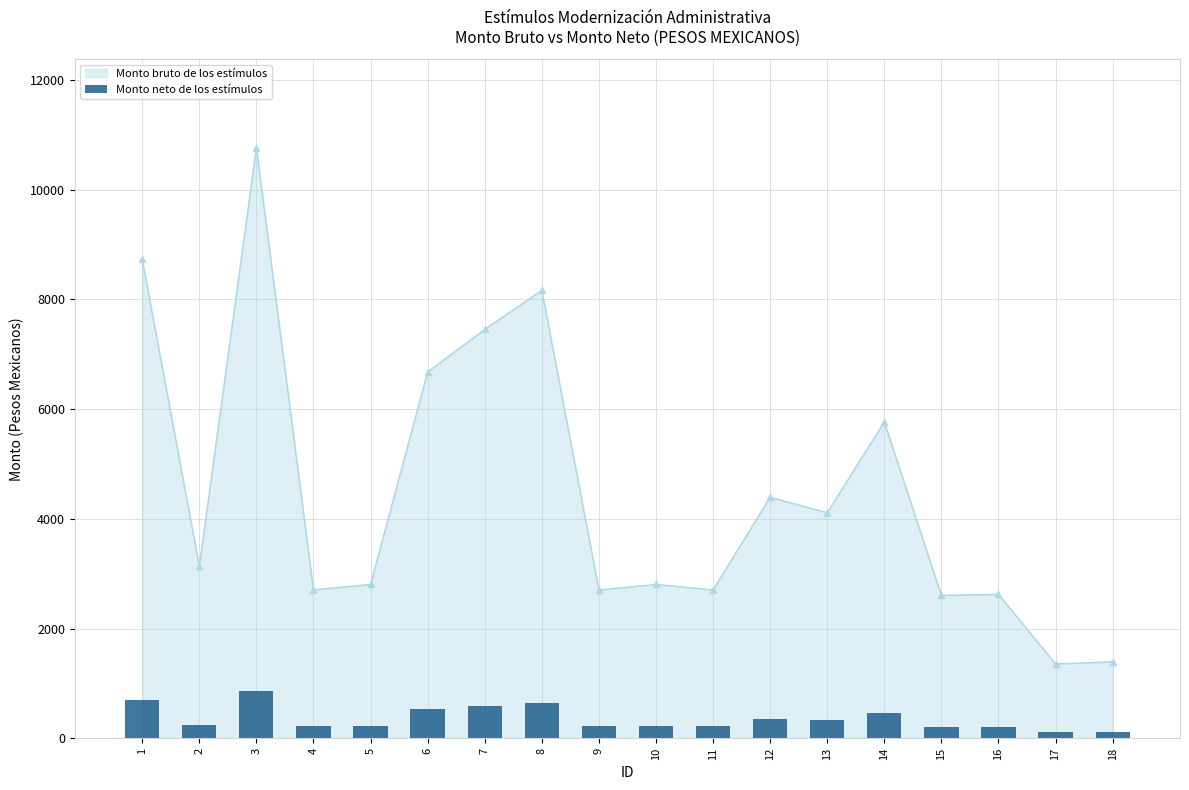

Approximately how many times larger is the value at 14 compared to 5?

2.1